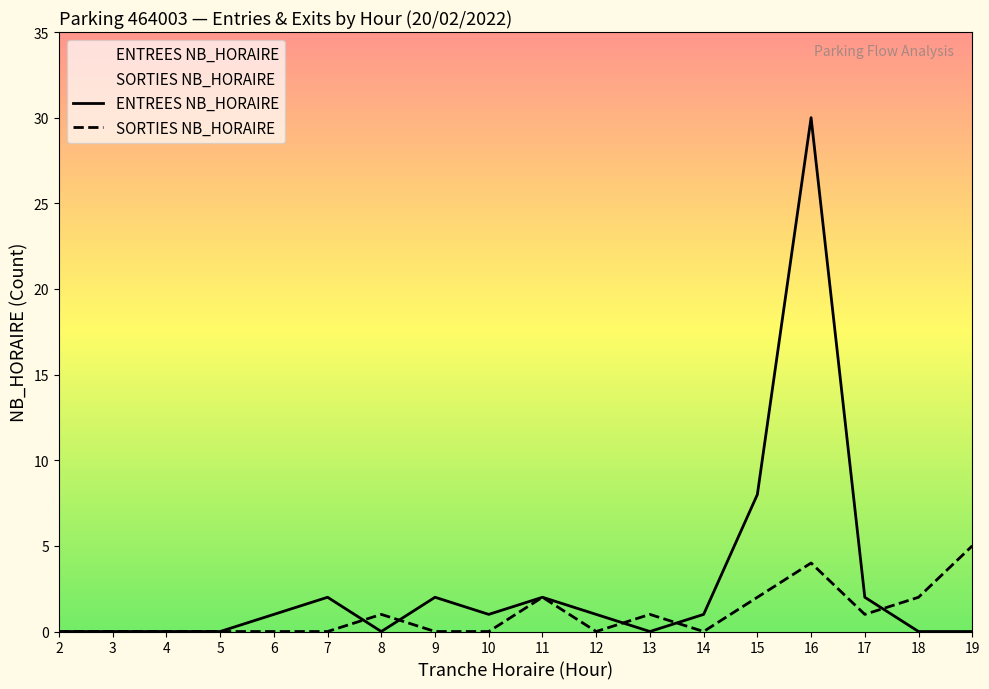

True or false: ENTREES NB_HORAIRE and SORTIES NB_HORAIRE cross at least once.

True